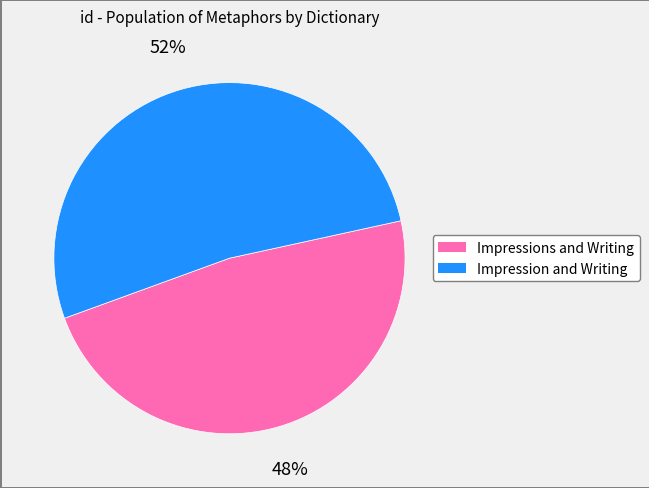

How many slices are in this pie chart?

2